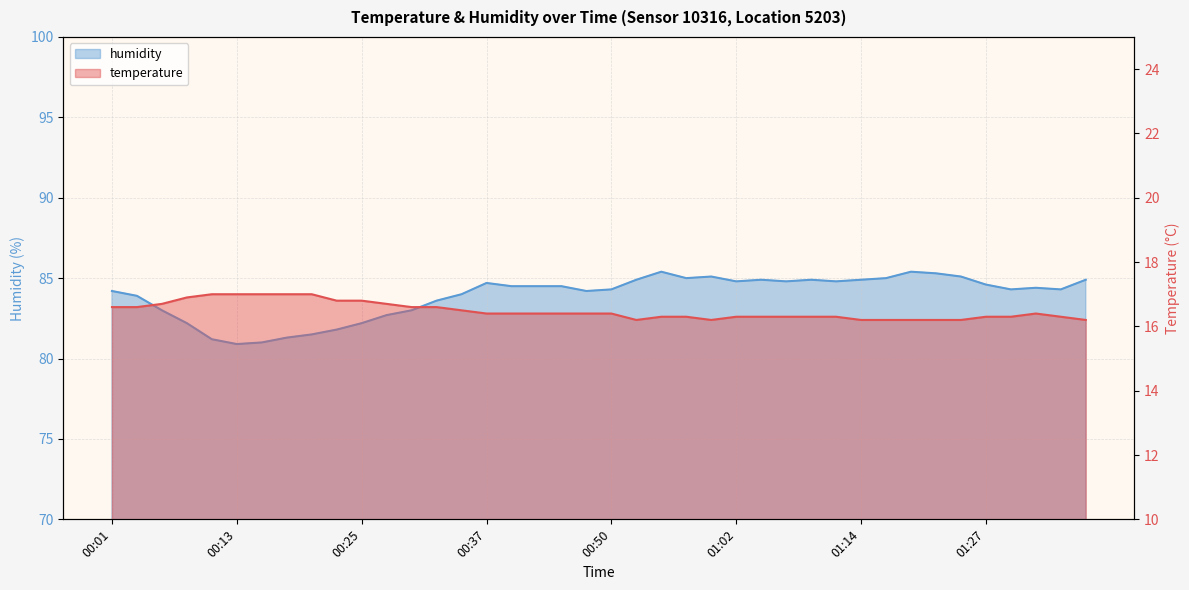

The value of temperature at 00:57 is 8.3. True or false?

False